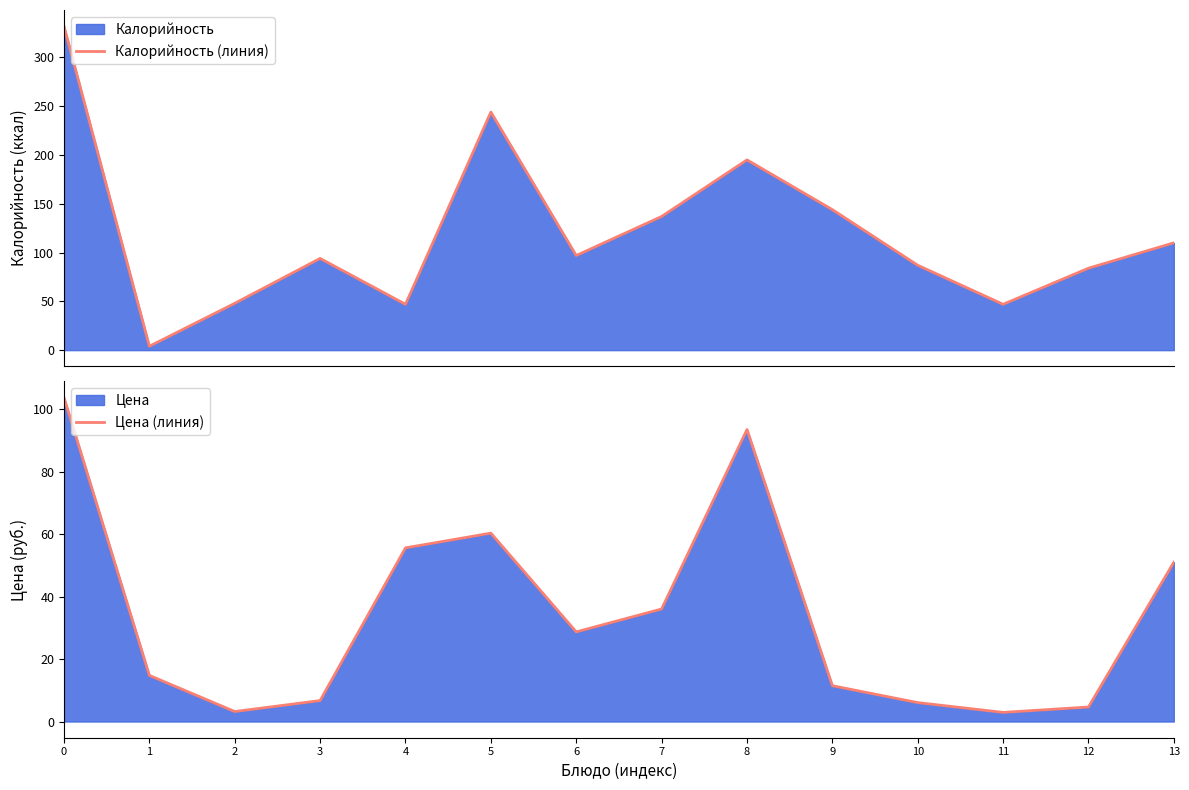

Between which two adjacent categories do Калорийность (линия) and Цена (линия) first intersect?

0 and 1